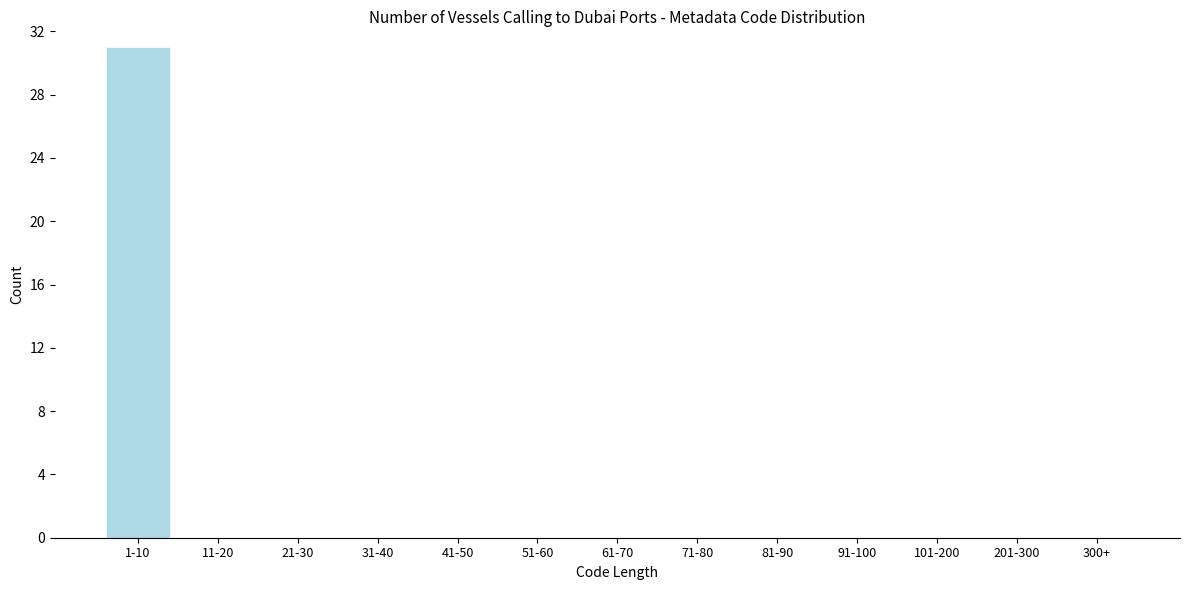

Reading left to right, what are all the values shown in this chart?

1-10=31	11-20=0	21-30=0	31-40=0	41-50=0	51-60=0	61-70=0	71-80=0	81-90=0	91-100=0	101-200=0	201-300=0	300+=0